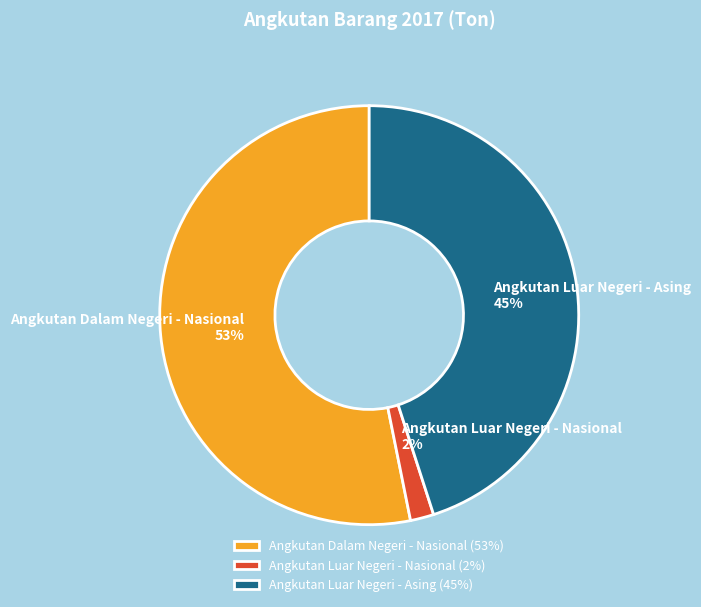

Do Angkutan Luar Negeri - Nasional and Angkutan Dalam Negeri - Nasional together represent more than half of the pie?

Yes